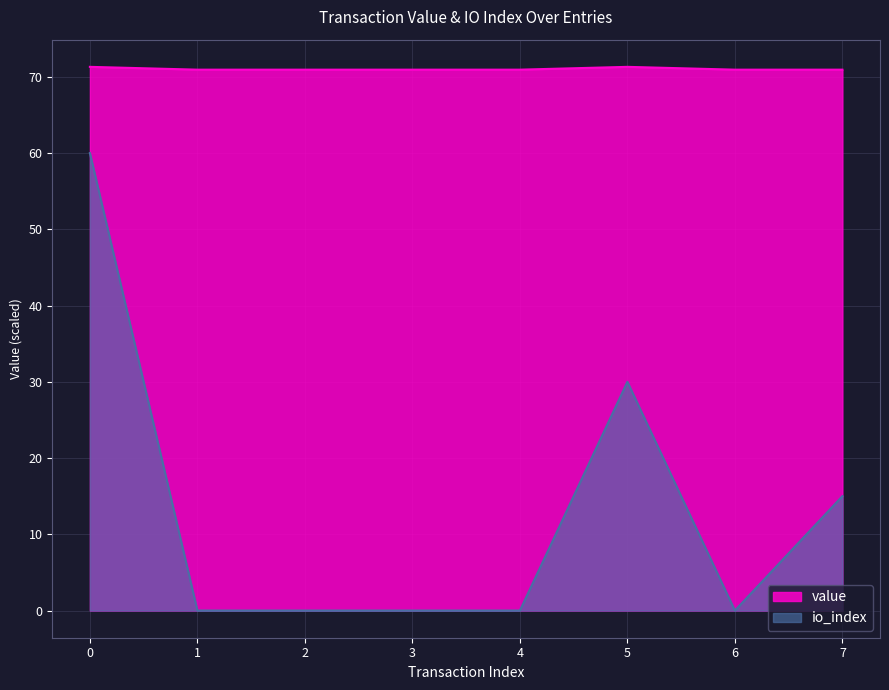

Reading left to right, transcribe all the data shown in this chart.

value: 0=71.3	1=70.9	2=70.9	3=70.9	4=70.9	5=71.3	6=70.9	7=70.9
io_index: 0=60.0	1=0.0	2=0.0	3=0.0	4=0.0	5=30.0	6=0.0	7=15.0